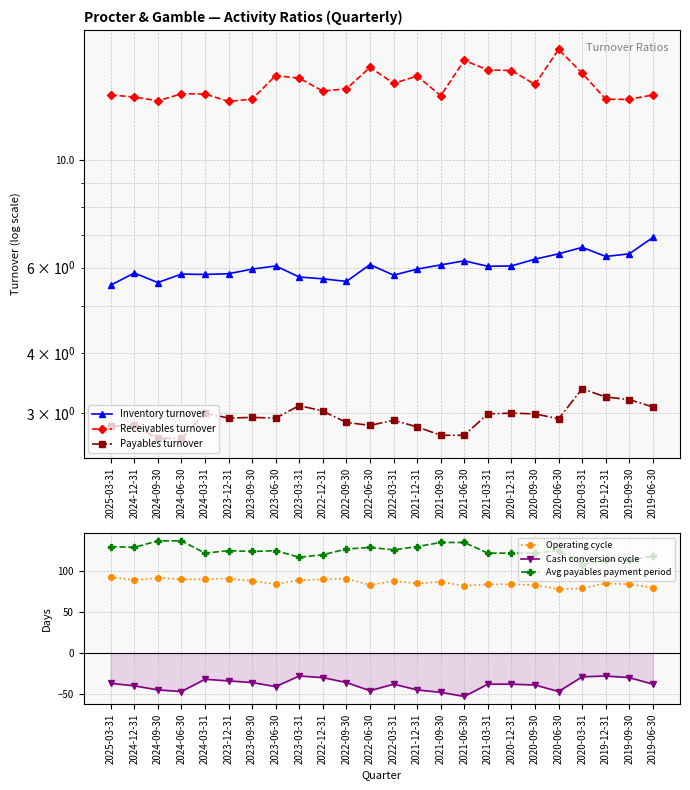

Count the number of categories in the chart.

24